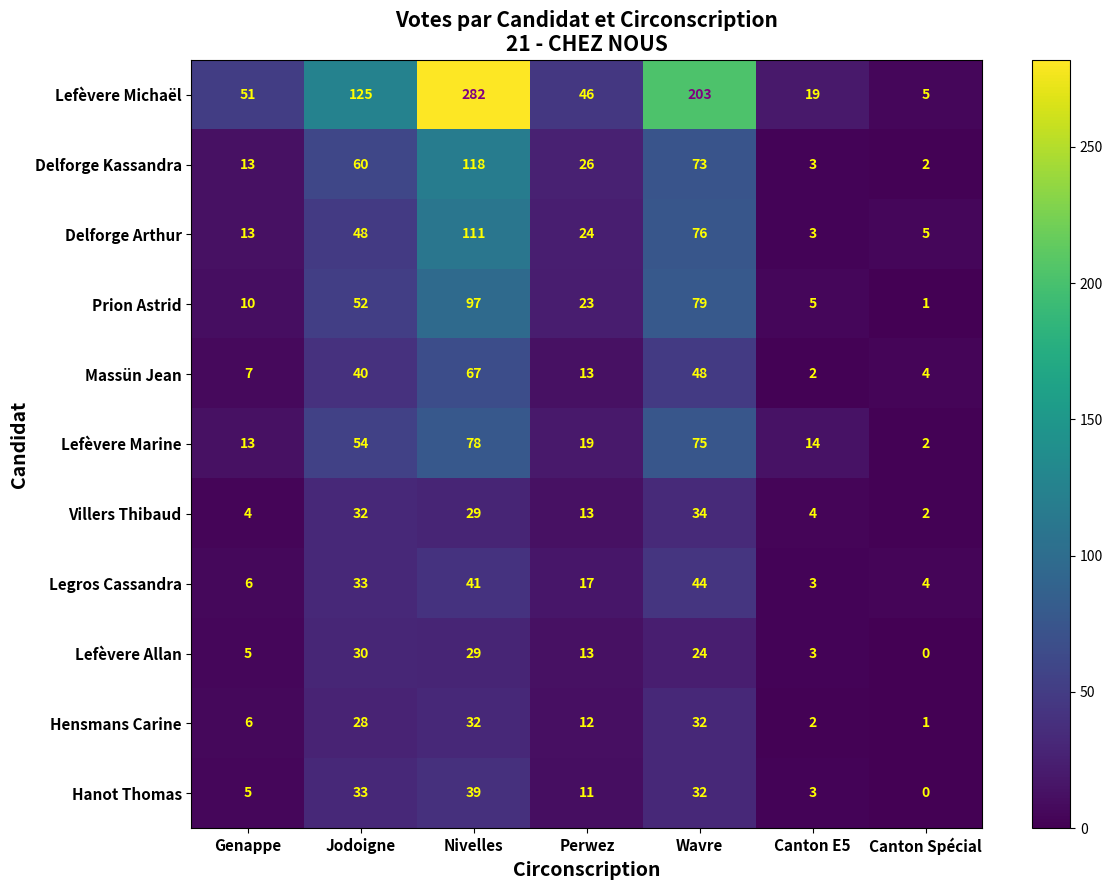

Which series changed the most between Canton E5 and Canton Spécial?

Lefèvere Michaël